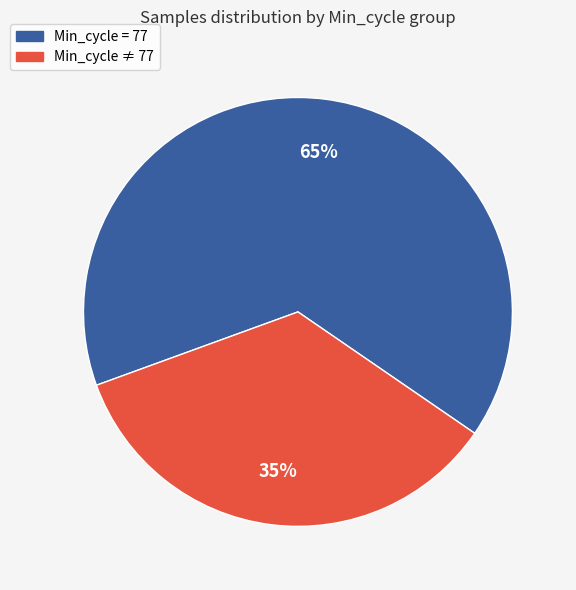

To the nearest percent, what is the average slice percentage?

50%